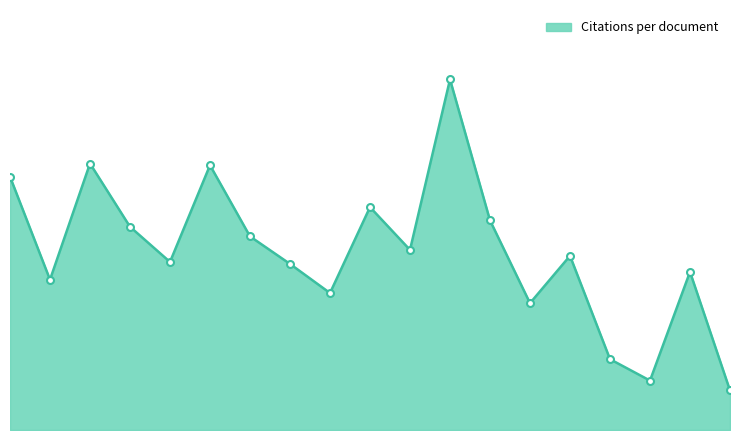

What is the minimum value shown in the chart?

8.0